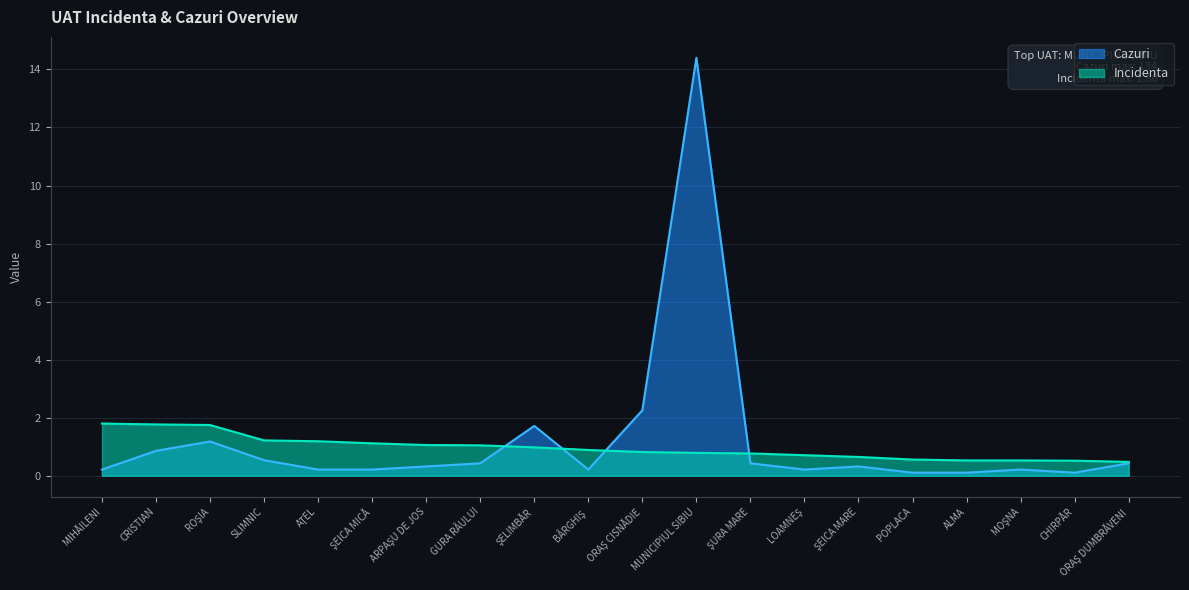

True or false: Cazuri and Incidenta cross at least once.

True